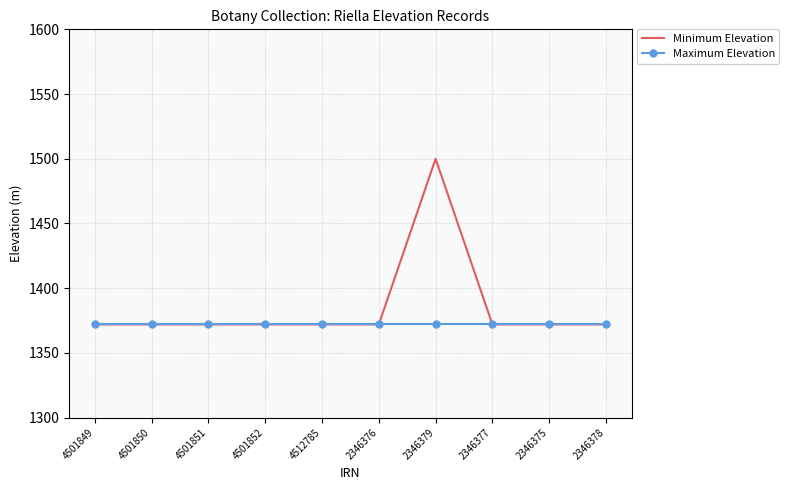

What position from the right is 4501852?

7